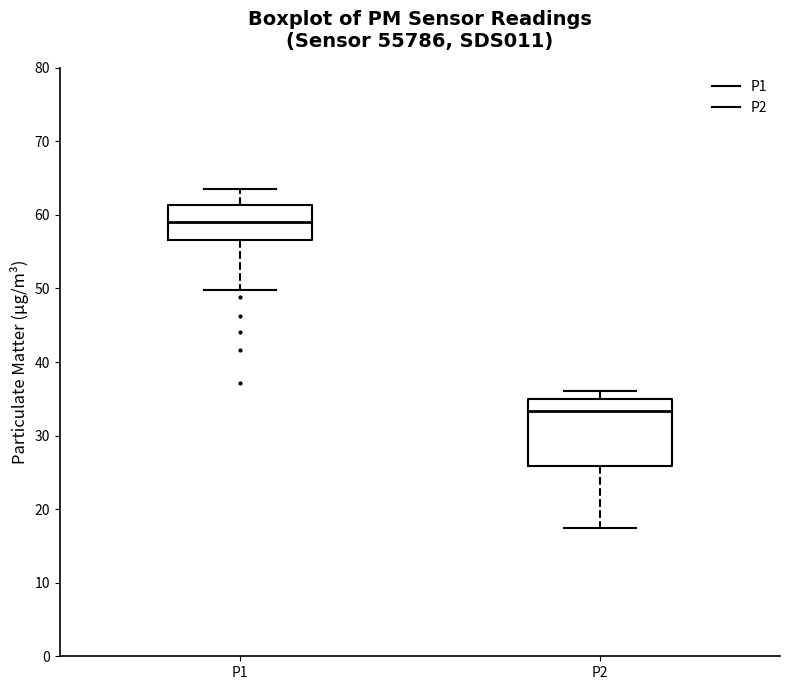

Comparing the boxes themselves (not the whiskers), which one is the tallest?

P2